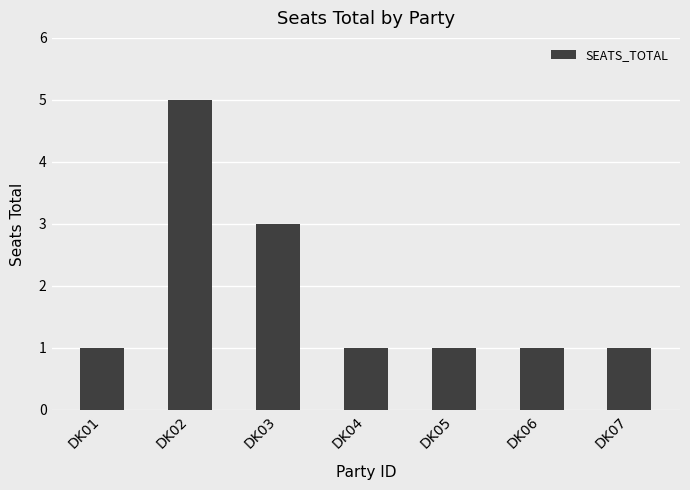

At which label is the value closest to 3?

DK03